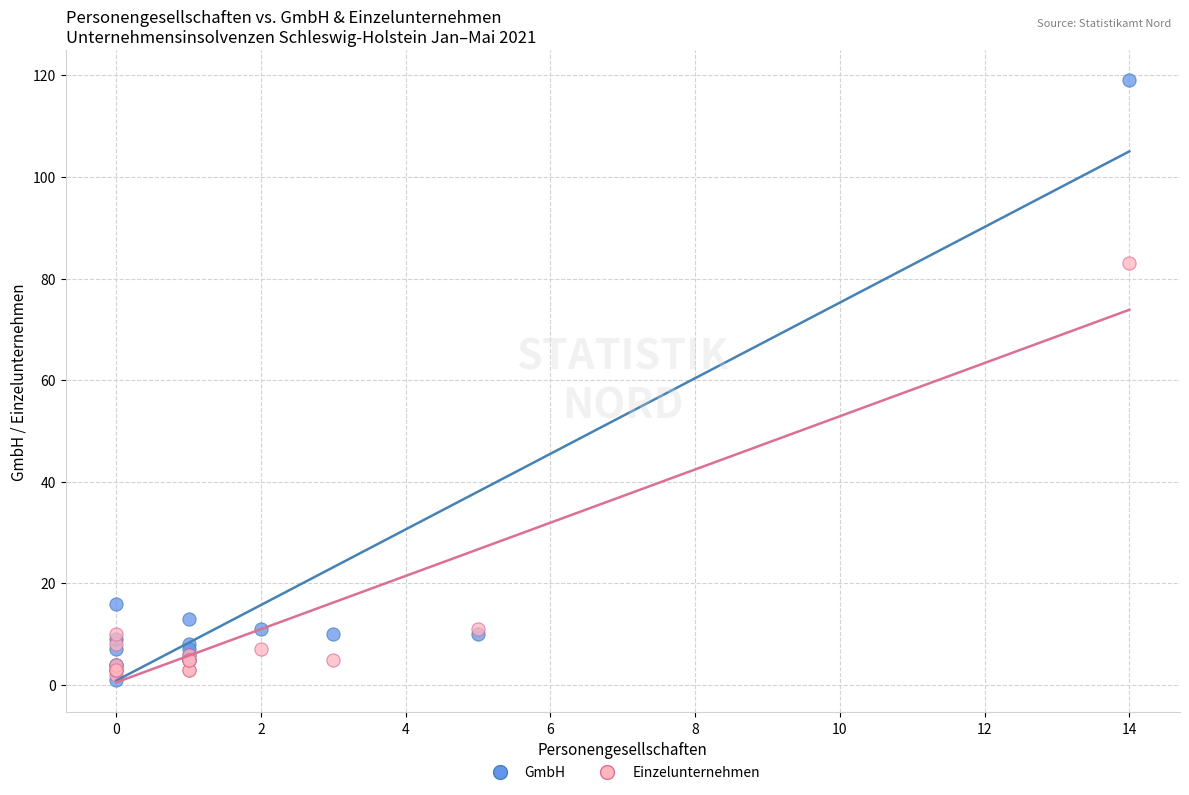

In the GmbH series, what Y value is closest to 60?

16